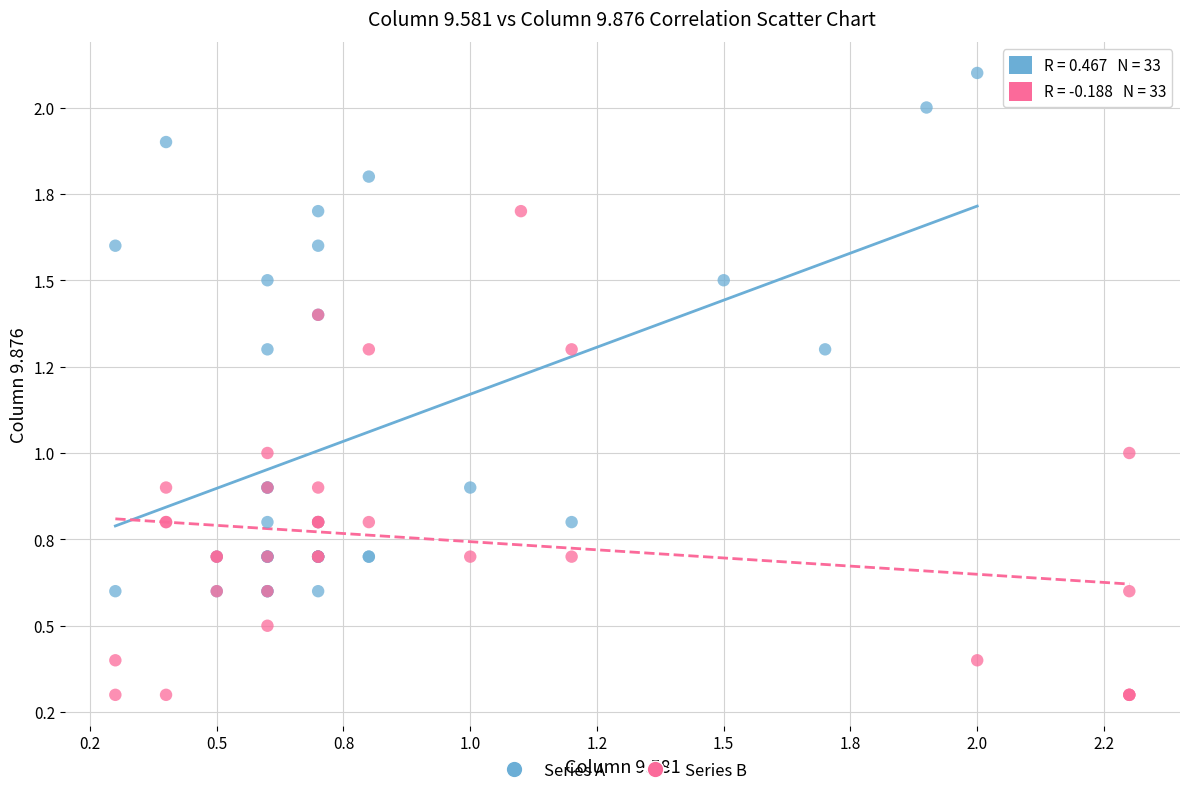

Which series has the largest Y range (max minus min)?

Series A